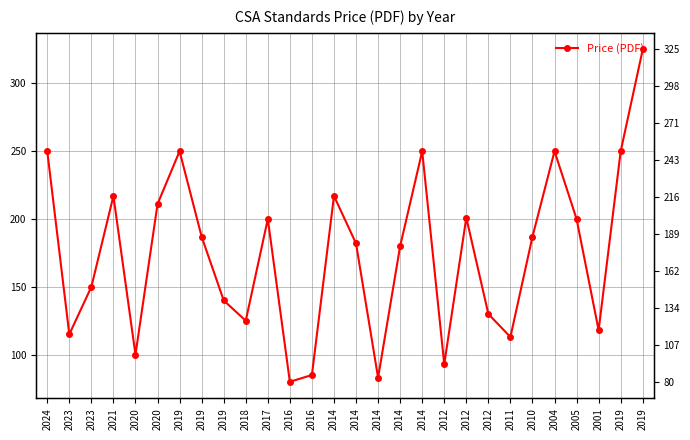

Does the chart have visible grid lines?

Yes